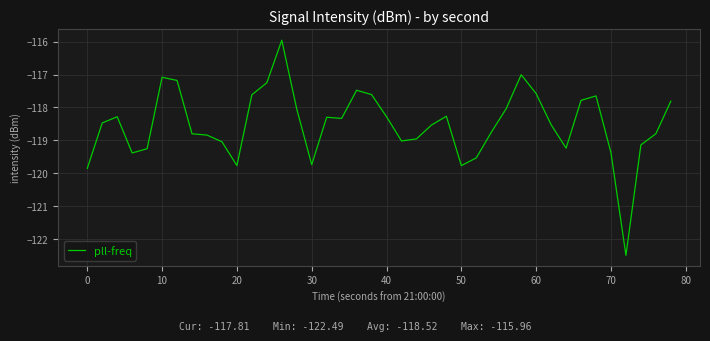

What is the difference between the maximum and minimum values?

6.5